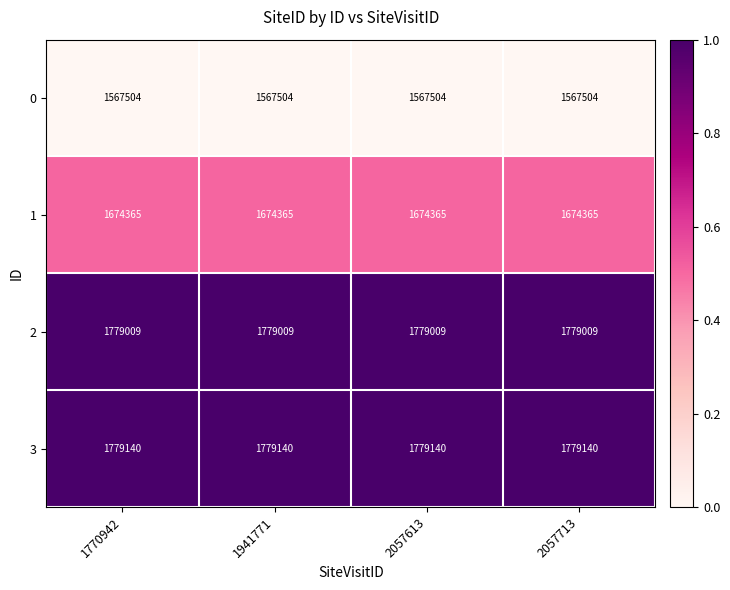

What is the maximum value shown in the chart?

1779140